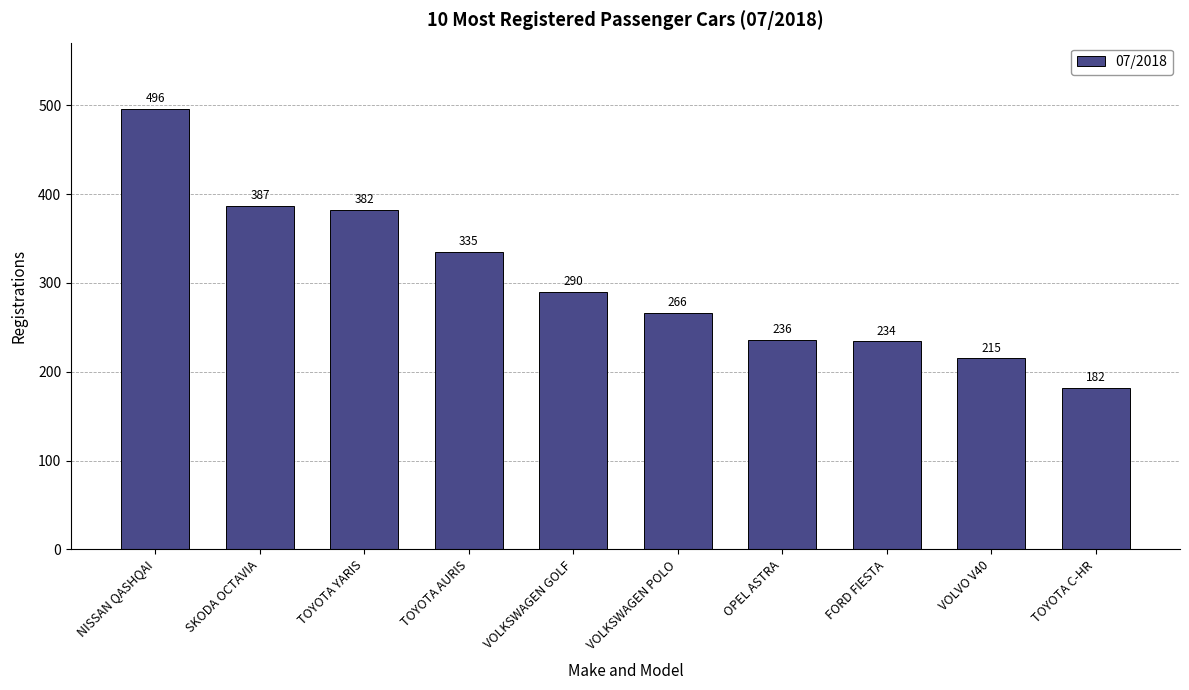

Between TOYOTA C-HR and VOLKSWAGEN GOLF, which is larger?

VOLKSWAGEN GOLF